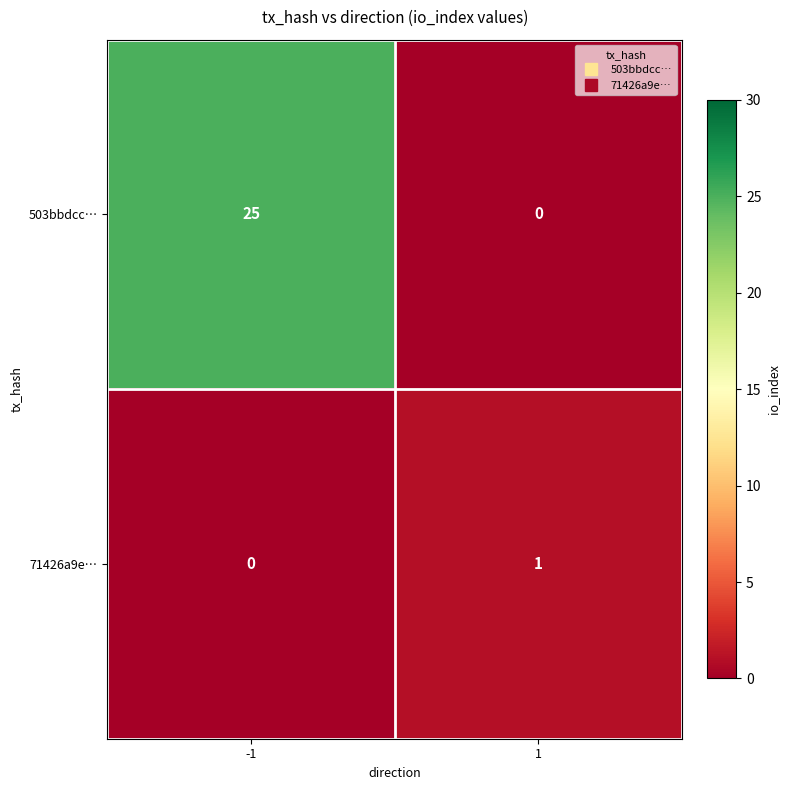

What is the spread (max minus min) of values at 1?

1